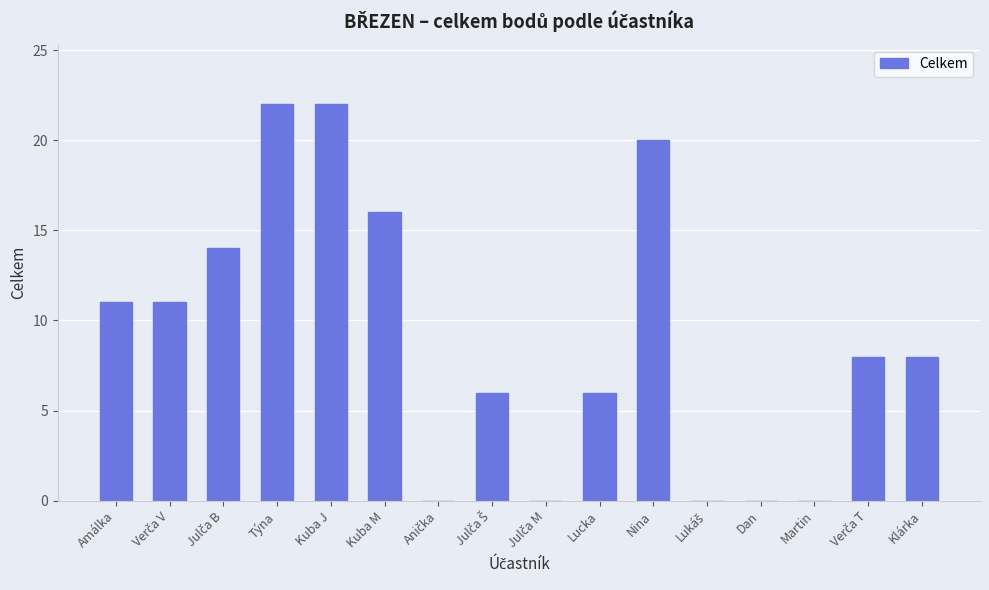

True or false: the data shows -14 at Martin.

False